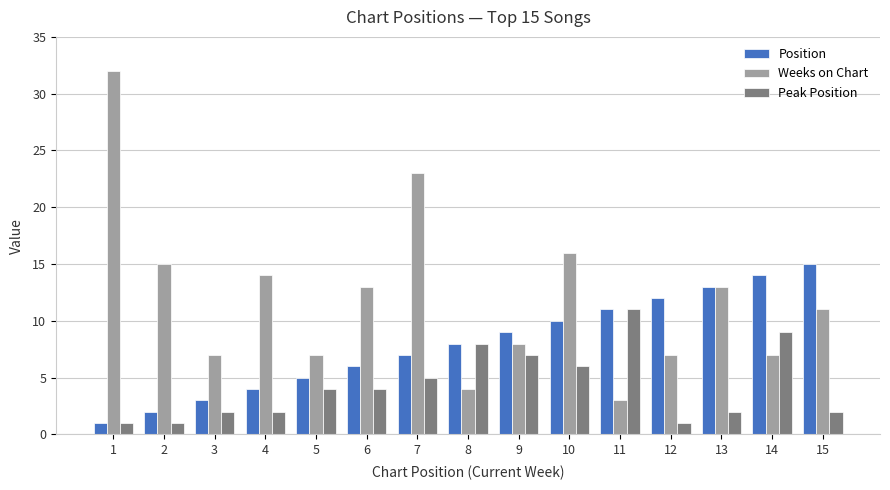

What is the spread (max minus min) of values at 15?

13